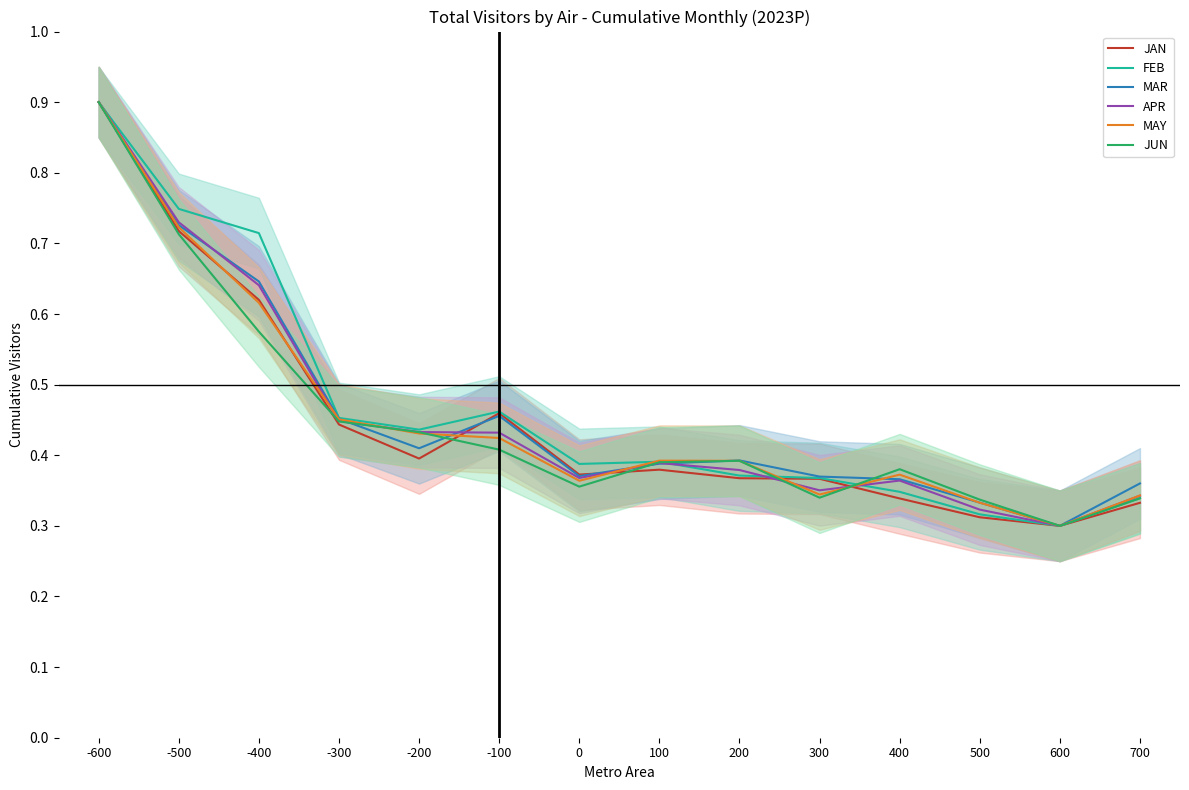

What is the value of the MAR point at the 7th from the left?

0.4